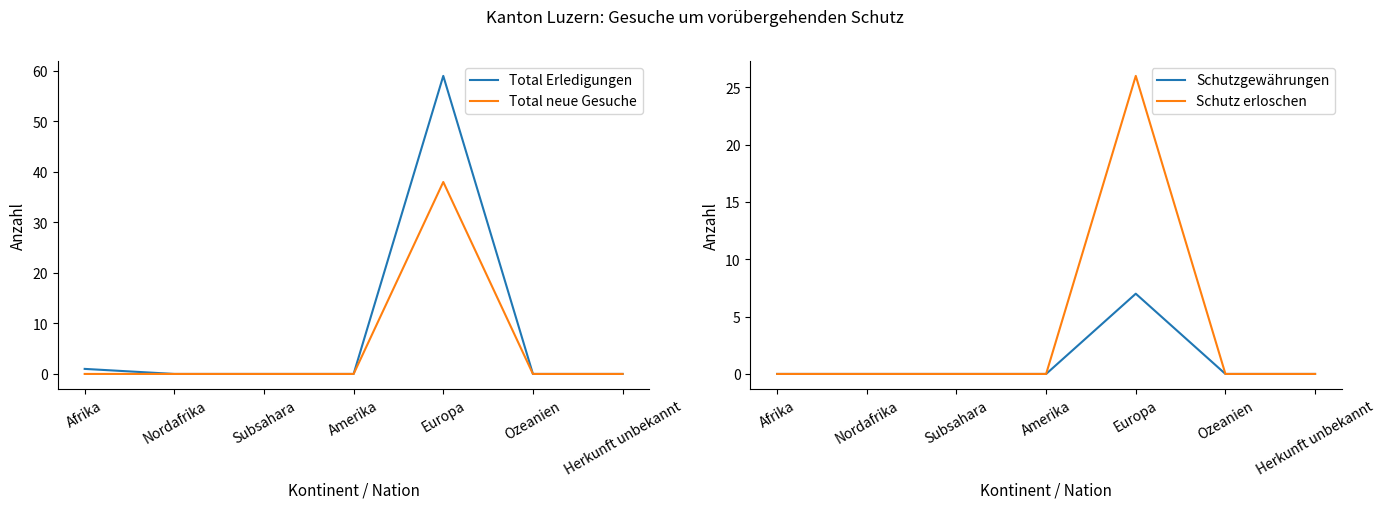

What is the label of the 1st point from the right?

Herkunft unbekannt